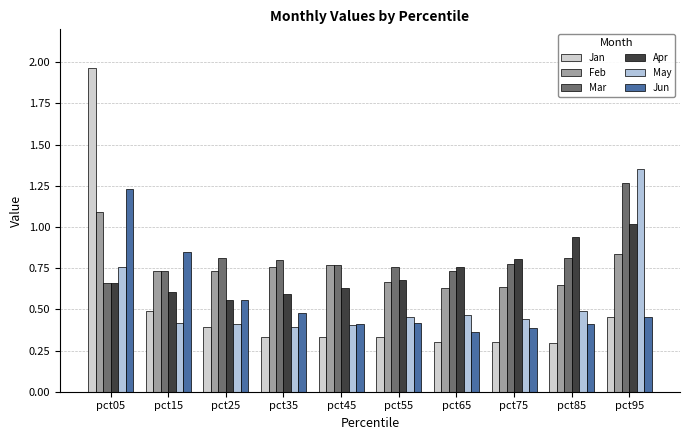

At which category is the sum across all series the highest?

pct05